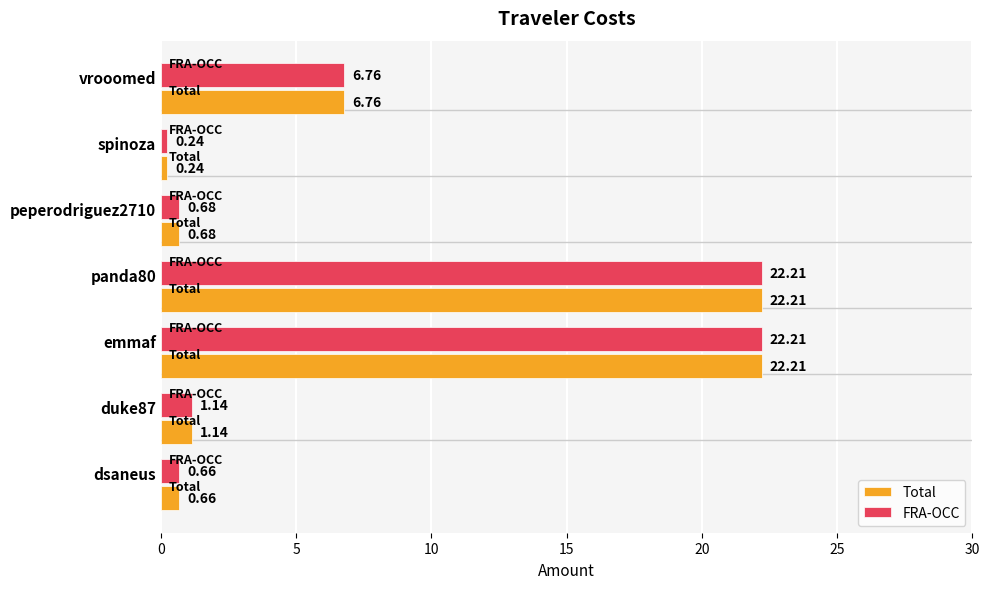

At which label is FRA-OCC closest to 11?

vrooomed